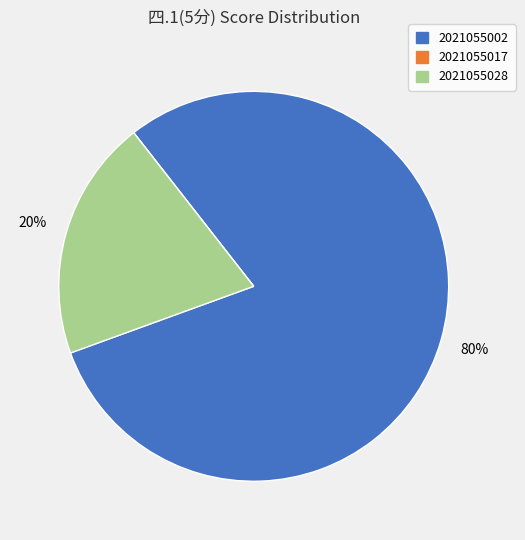

Is the sum of 2021055028 and 2021055002 greater than half?

Yes